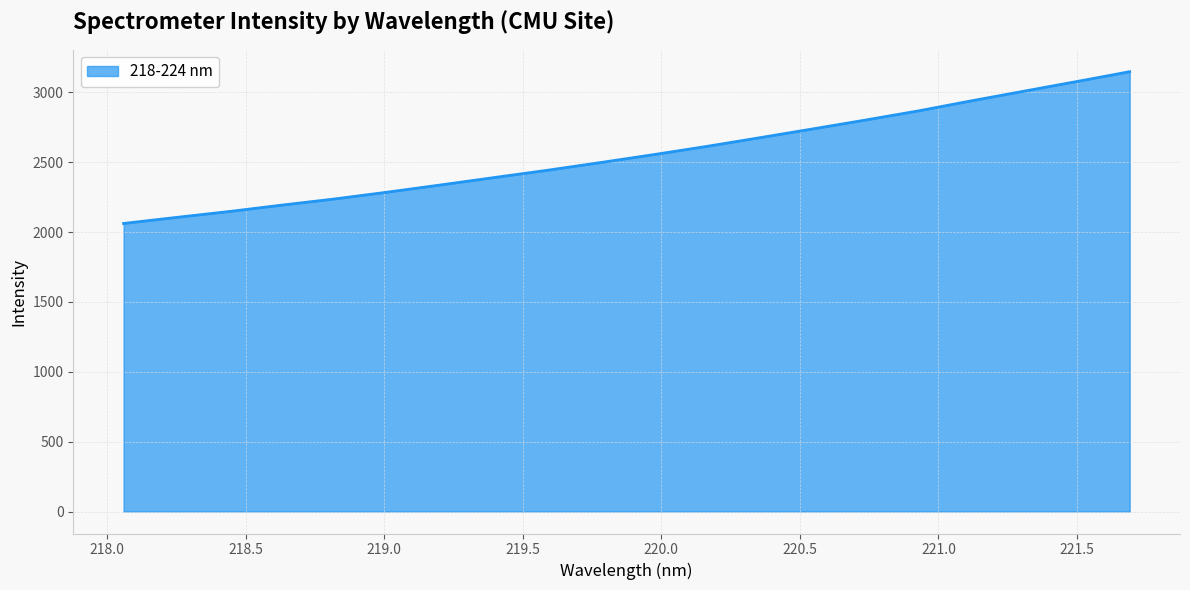

What is the difference between the maximum and minimum values?

1086.5